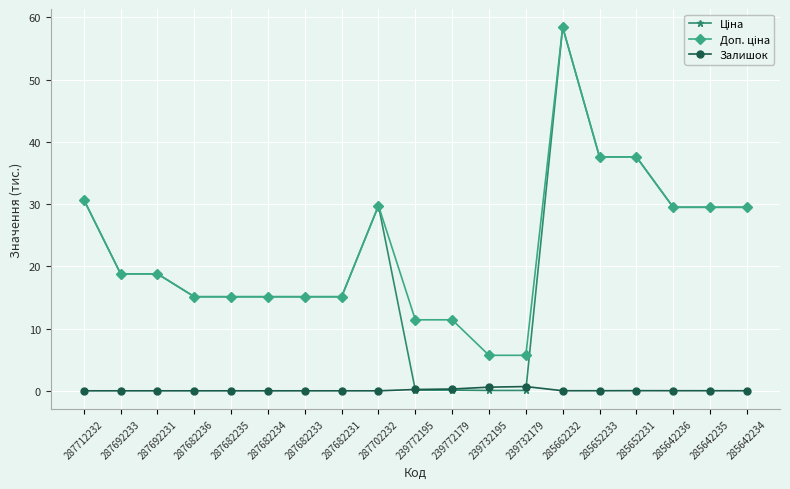

What is the label of the 14th point from the right?

287682234